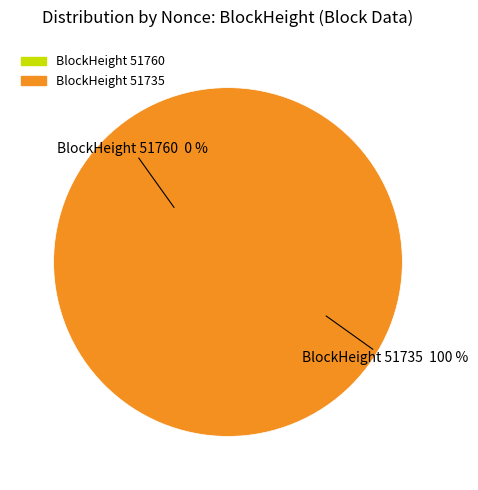

Is it true that 51760 is 11% of the pie?

False